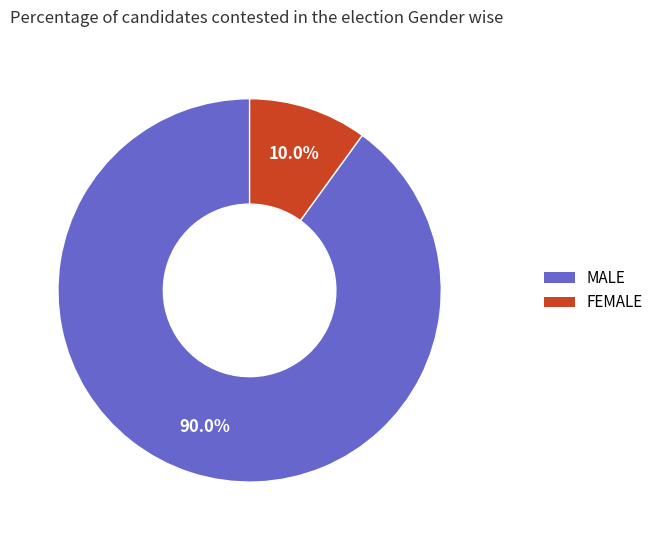

Is there a majority slice in this chart?

Yes